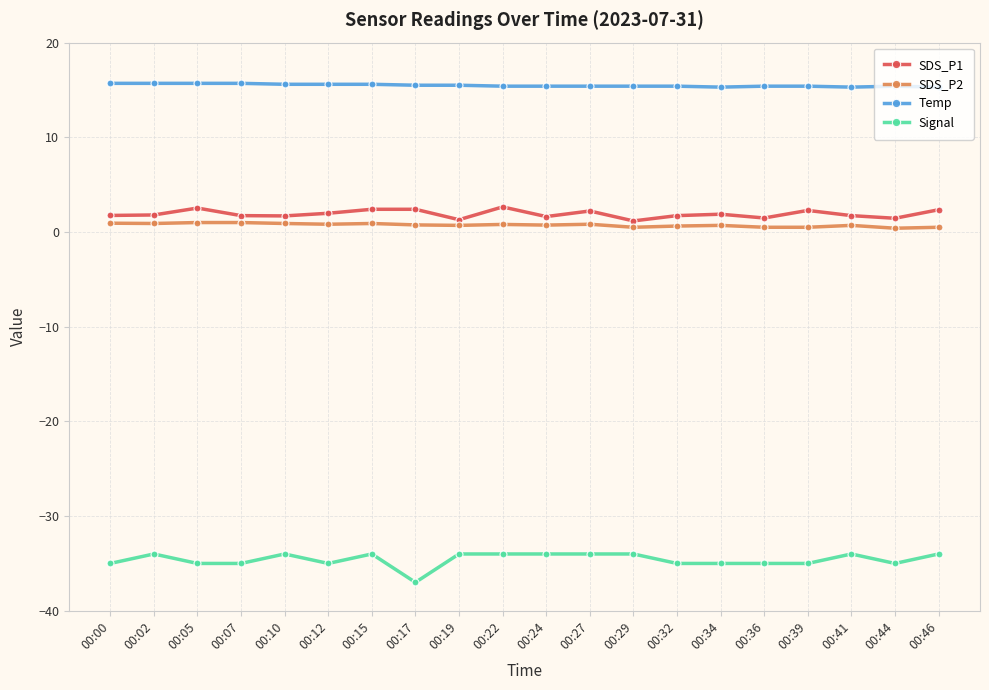

The Temp series shows 4.8 at 00:24. True or false?

False